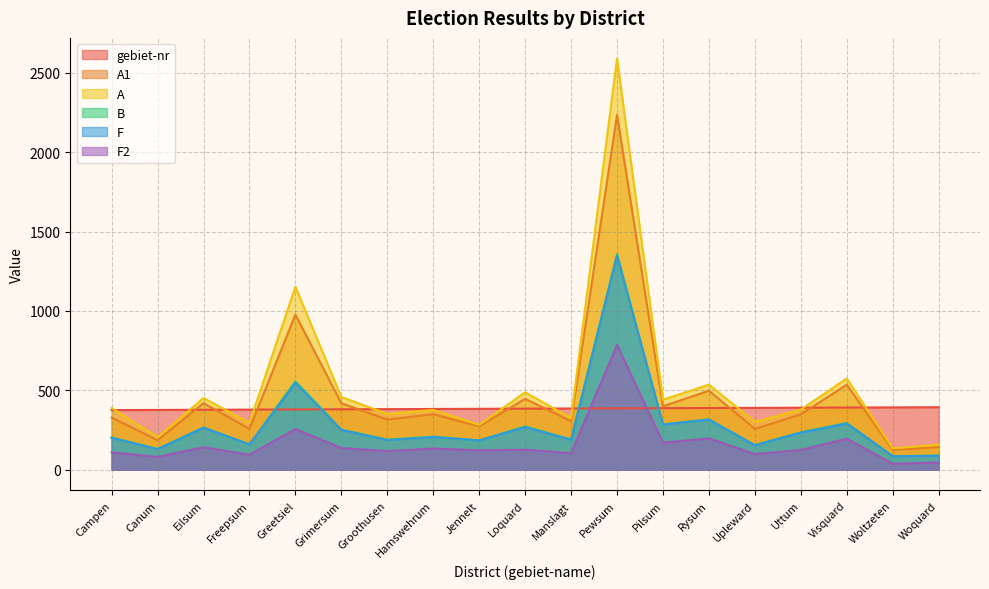

What is the average value of the B series?

287